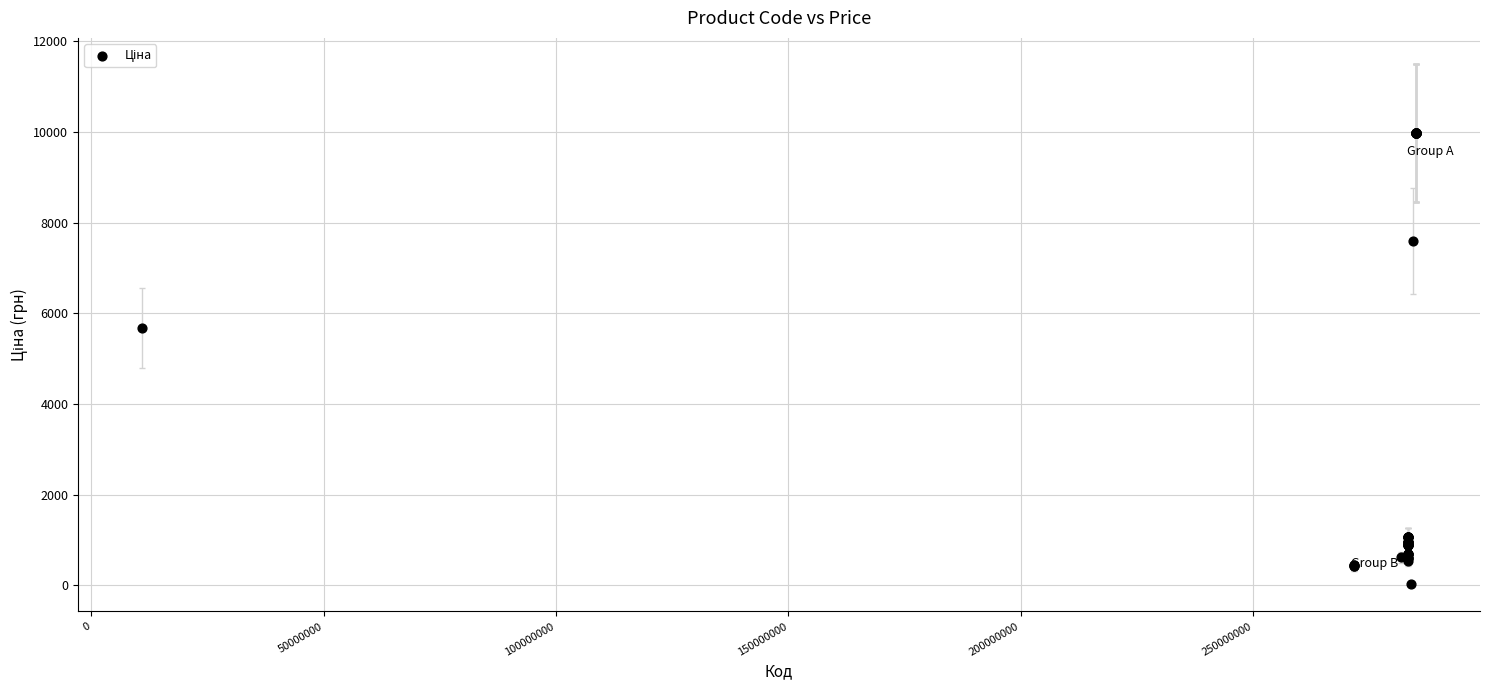

What Y value in the scatter plot is closest to 5003?

5673.8